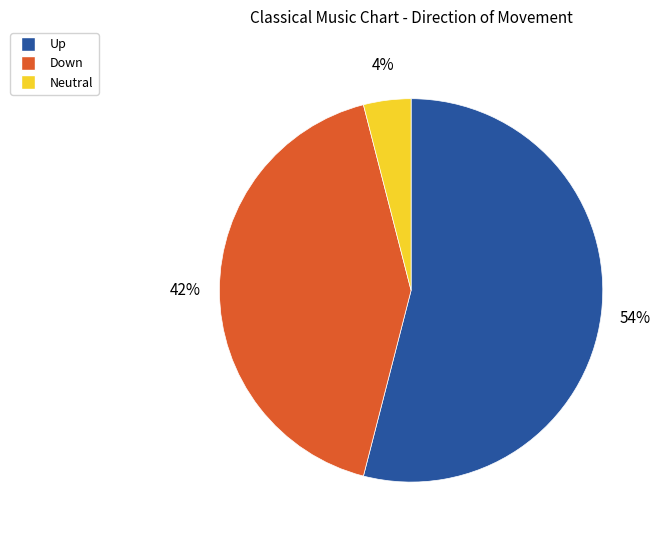

What percentage is the Down slice, to the nearest percent?

42%